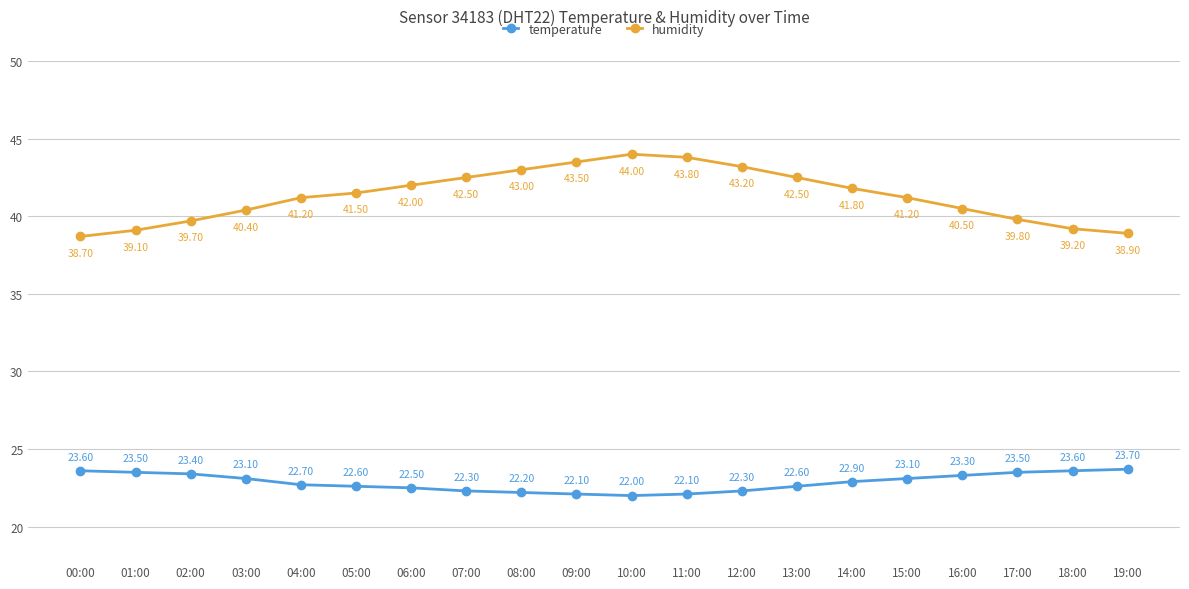

True or false: temperature has more than 1 points higher than both neighbors.

False